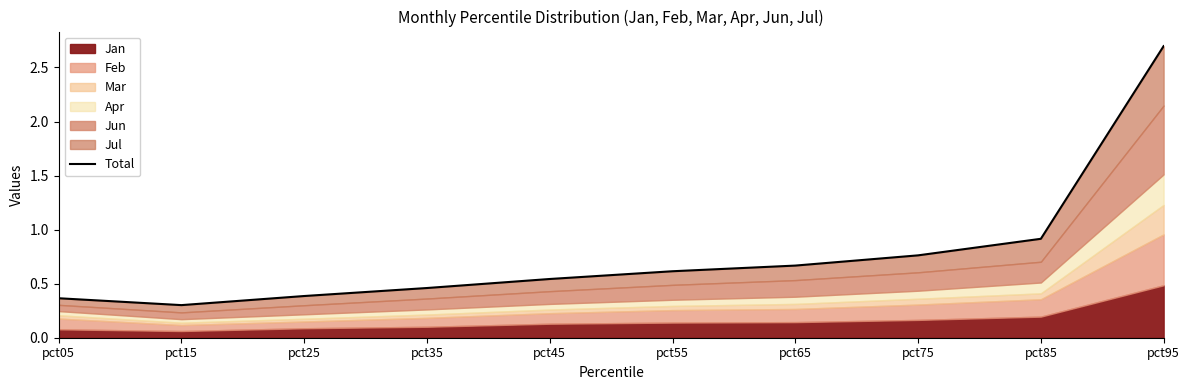

What is the difference between the values at pct55 and pct95?

2.1